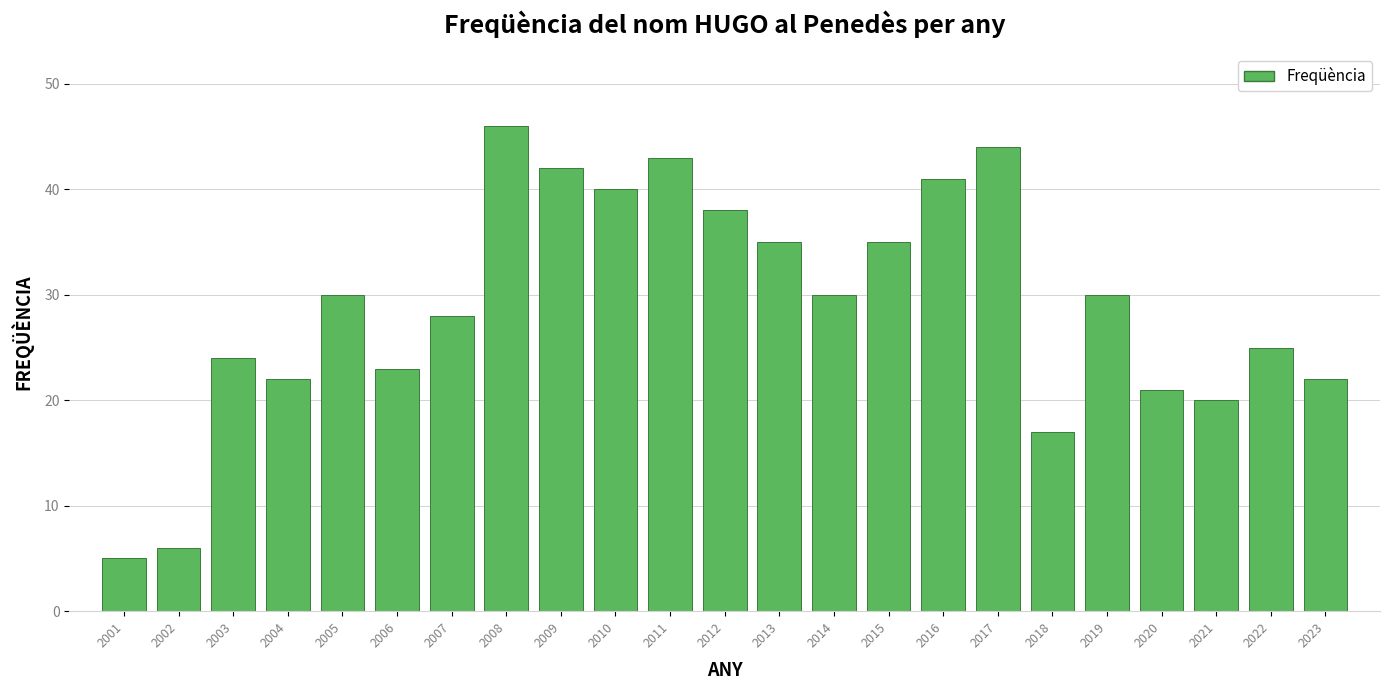

Reading left to right, transcribe all the data shown in this chart.

2001=5	2002=6	2003=24	2004=22	2005=30	2006=23	2007=28	2008=46	2009=42	2010=40	2011=43	2012=38	2013=35	2014=30	2015=35	2016=41	2017=44	2018=17	2019=30	2020=21	2021=20	2022=25	2023=22